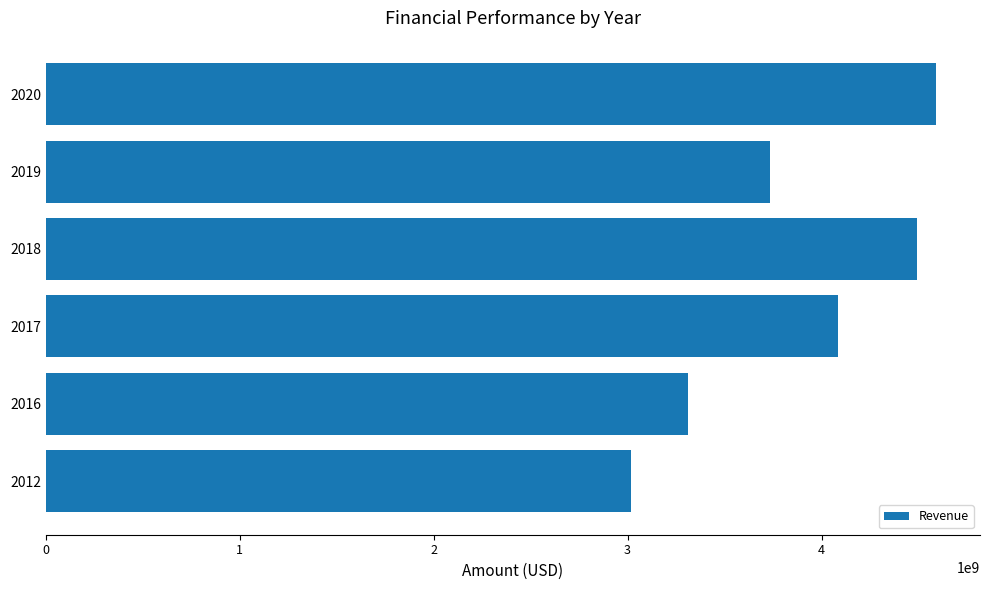

Count the number of categories in the chart.

6